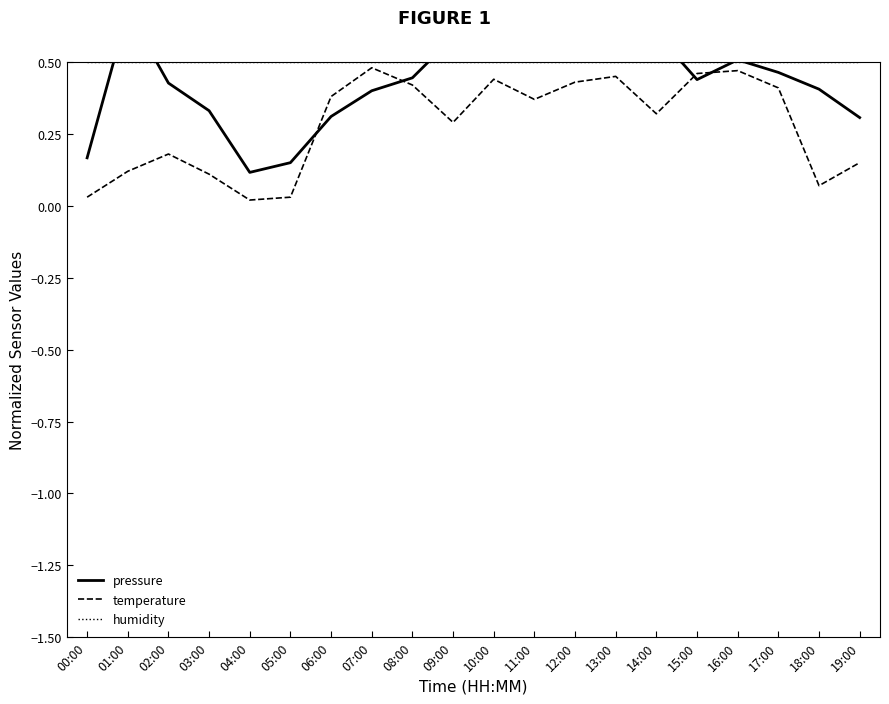

What is the difference between the second highest and minimum values in the temperature series?

0.5